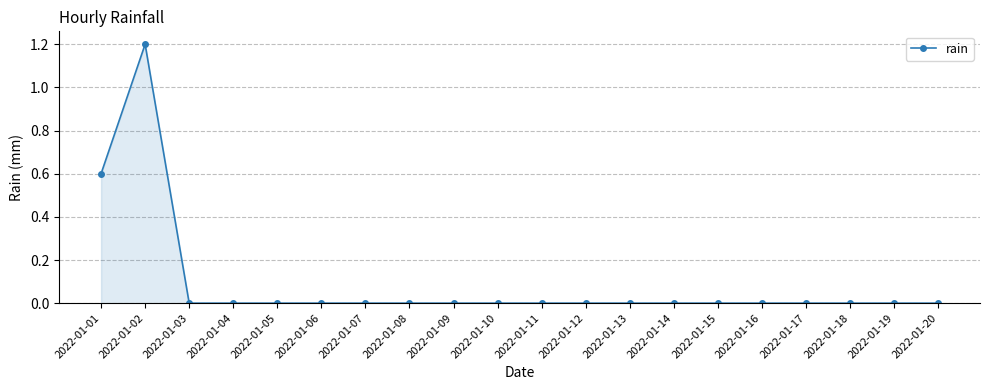

What is the maximum value shown in the chart?

1.2